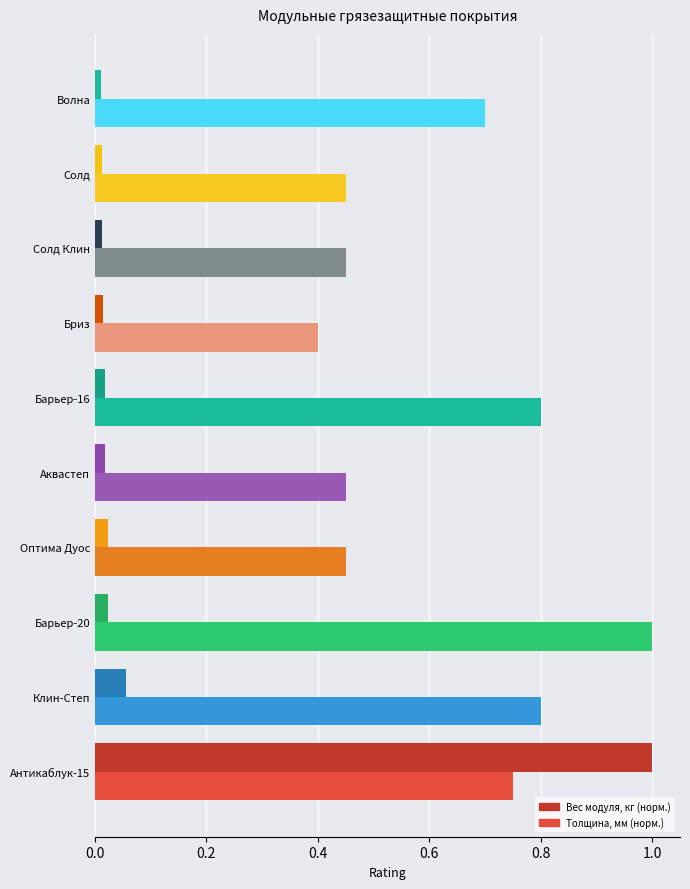

Reading left to right, list all the values displayed in this chart.

Вес модуля, кг (норм.): 1.0	0.1	0.0	0.0	0.0	0.0	0.0	0.0	0.0	0.0
Толщина, мм (норм.): 0.8	0.8	1.0	0.5	0.5	0.8	0.4	0.5	0.5	0.7